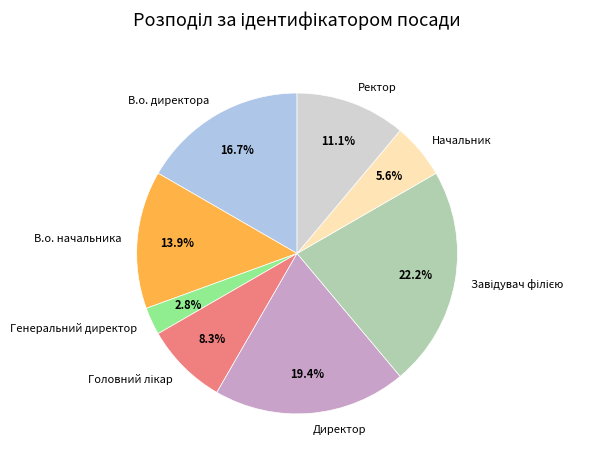

How many slices are in this pie chart?

8